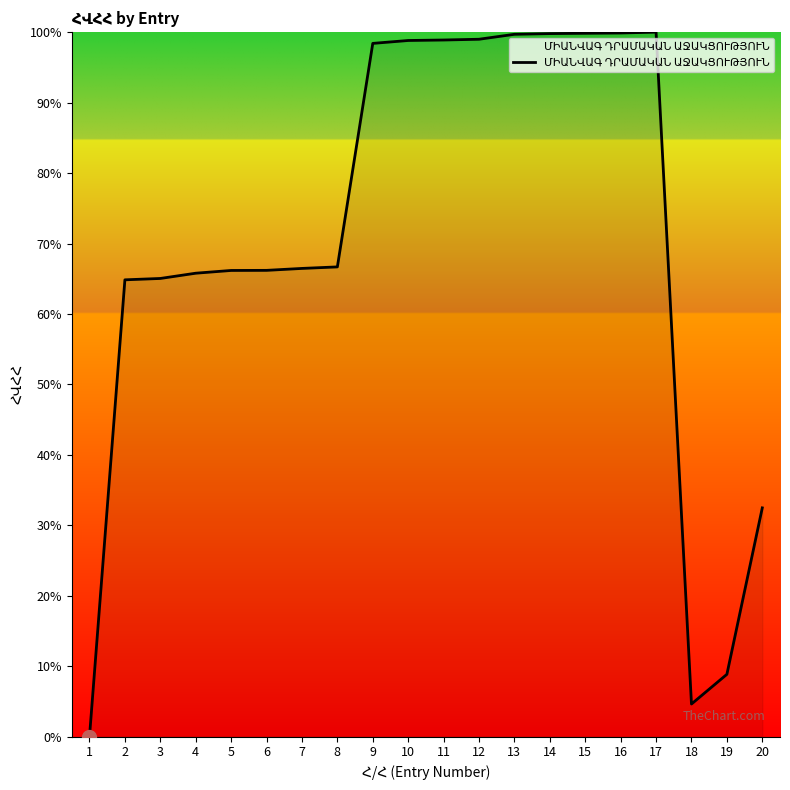

What is the change in value from 8 to 13?

+33.0